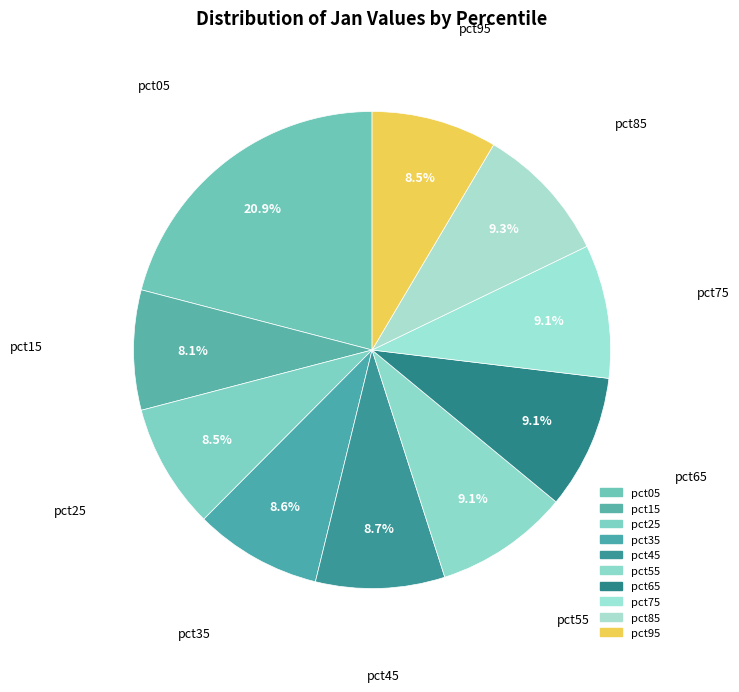

Which slice is the smallest?

pct15